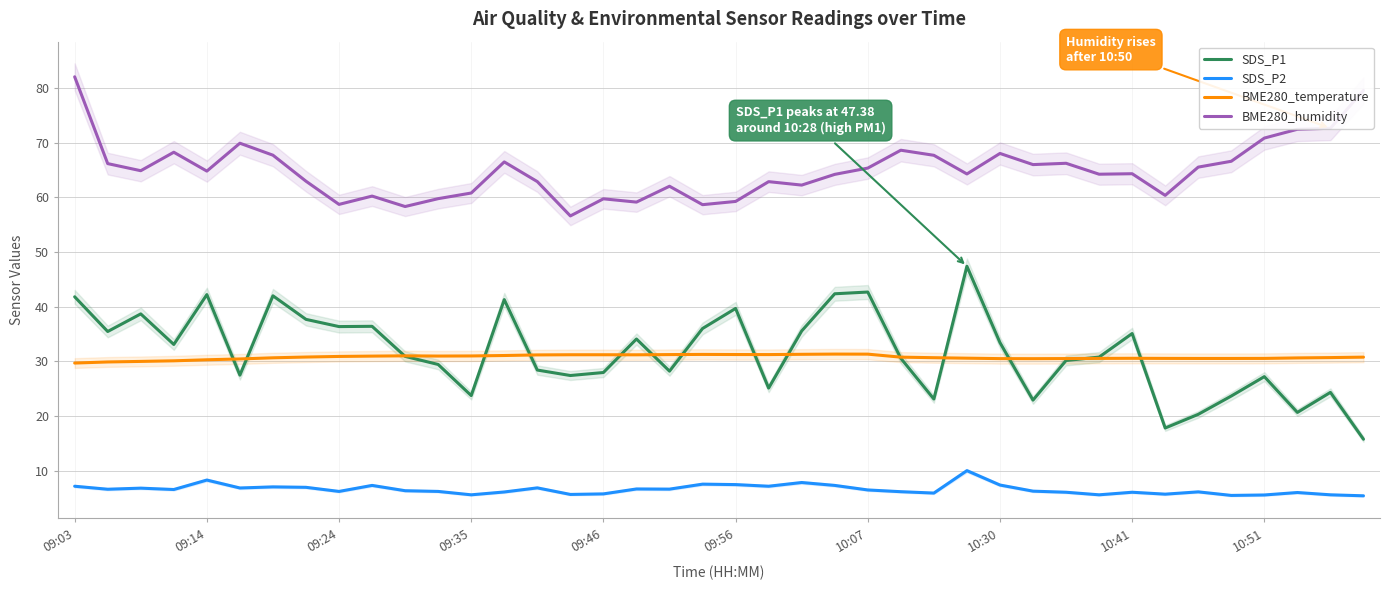

At which label does BME280_humidity reach its peak?

09:03